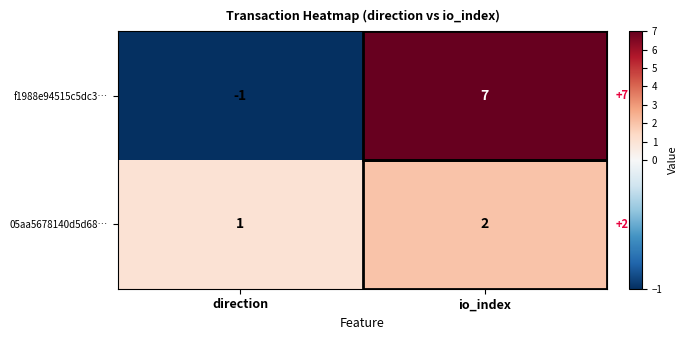

Which label corresponds to the largest value in the chart?

io_index